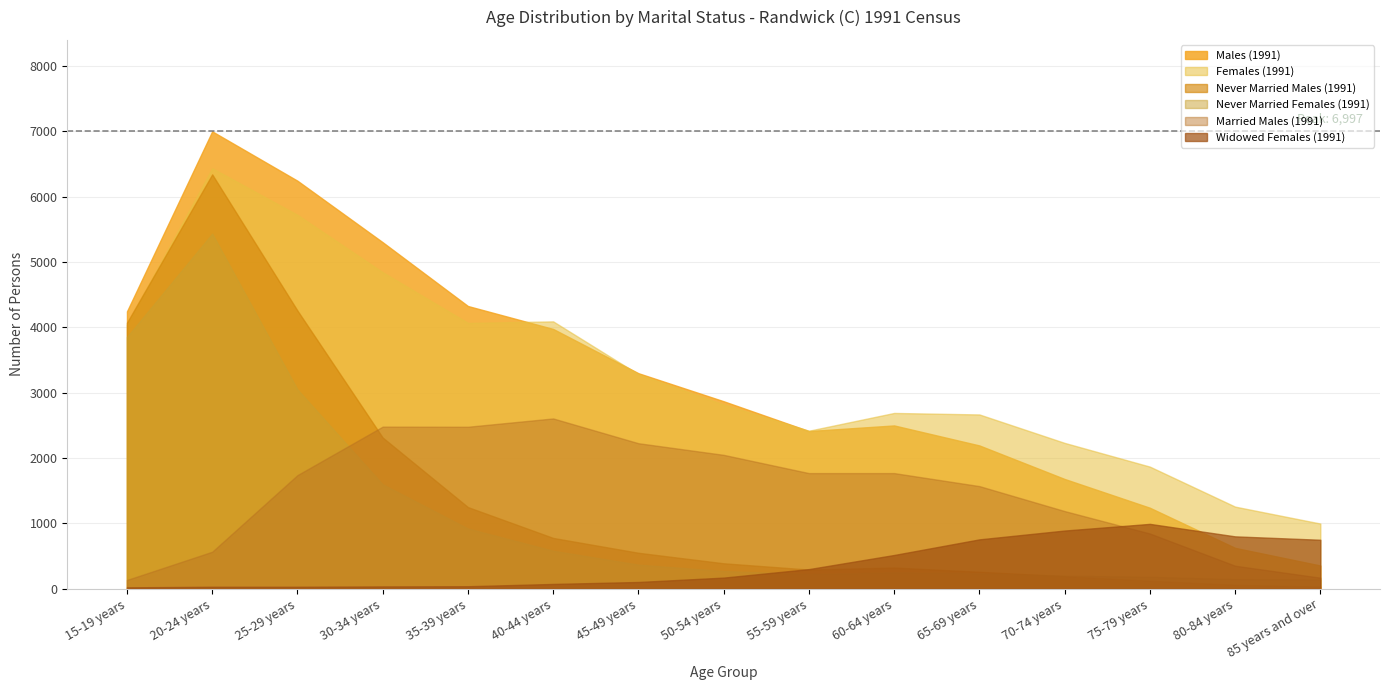

How many data points in Never Married Males (1991) are above 389?

7